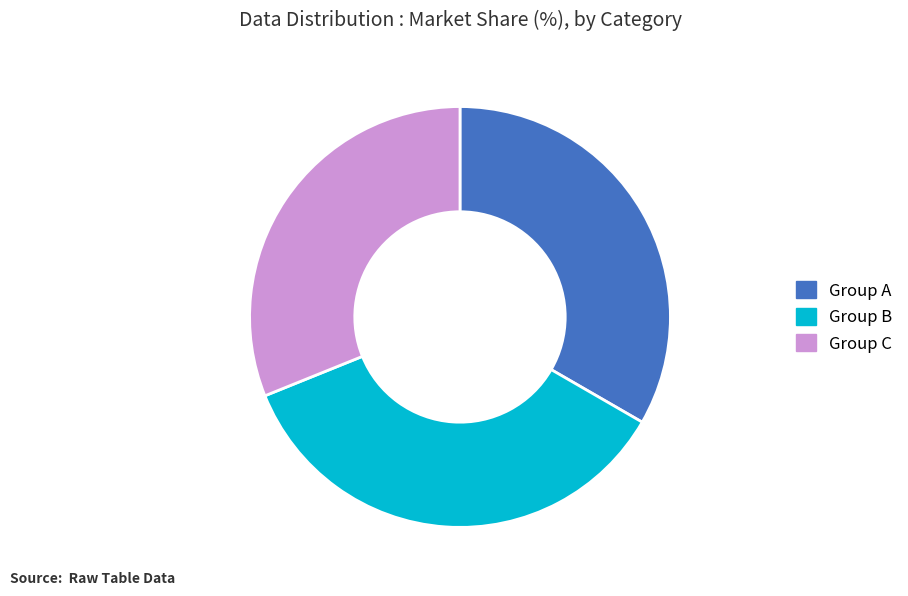

What is the smallest slice in the pie chart?

Group C